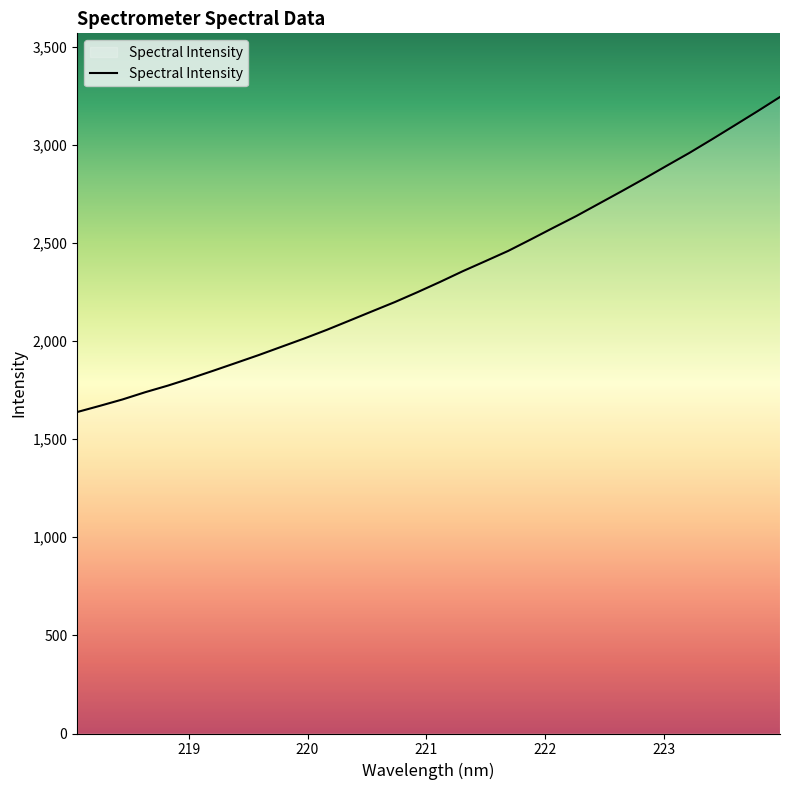

What is the minimum value shown in the chart?

1637.9